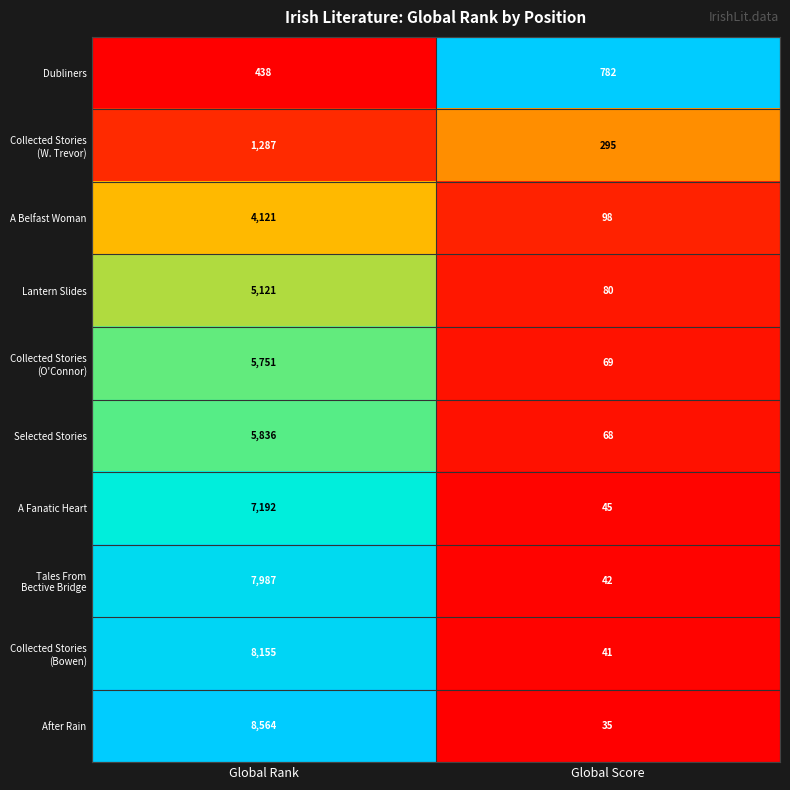

Which series has the widest spread of values?

After Rain